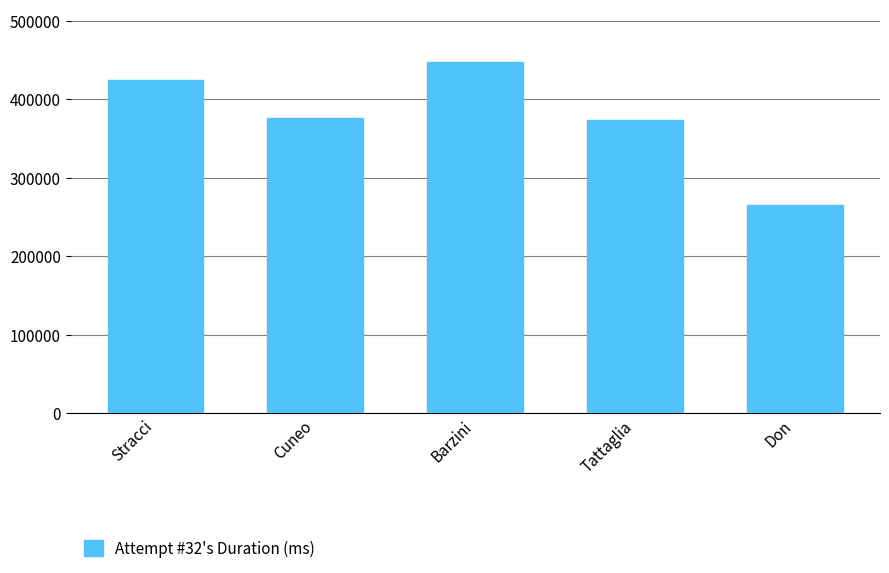

What is the ratio of the value at Stracci to the value at Don?

1.6